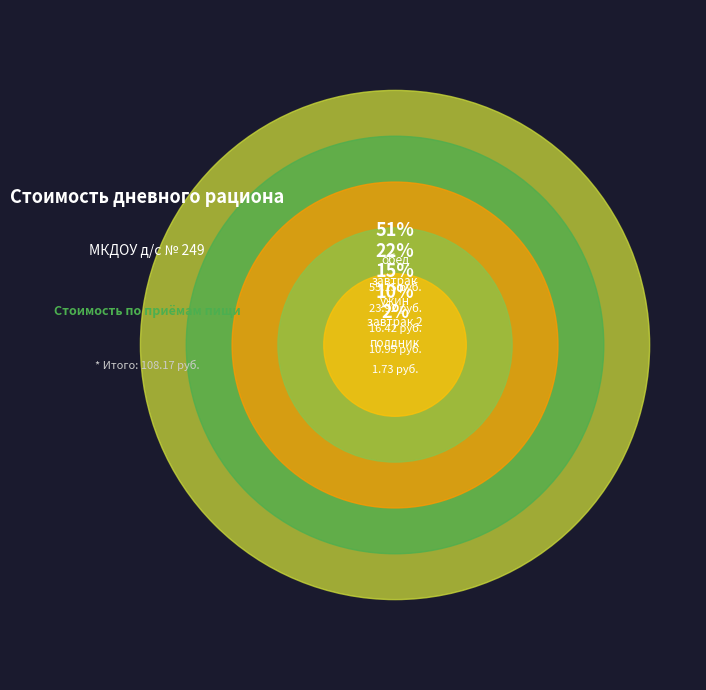

Count the number of slices in the pie.

5